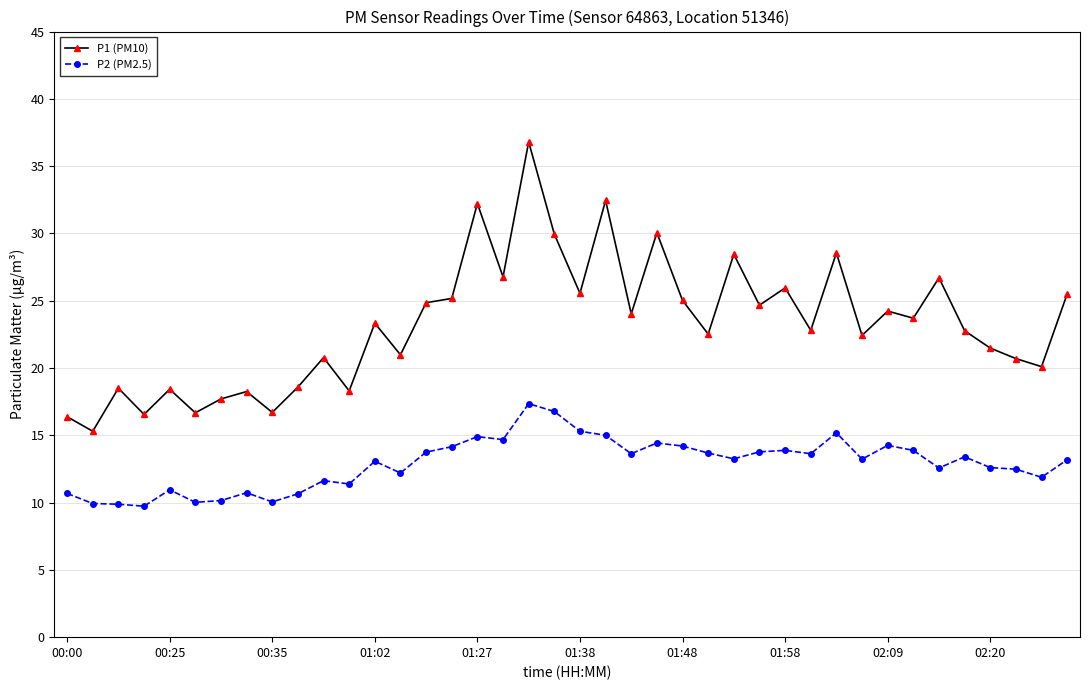

True or false: P2 (PM2.5) and P1 (PM10) cross at least once.

False